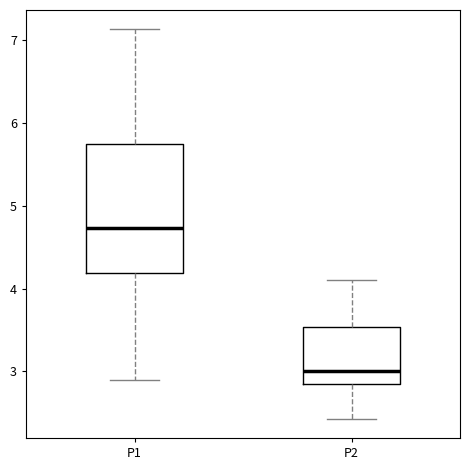

Where is the lower edge of the box for P2 on the y-axis? The values are not printed on the chart, so give them approximately, as read against the axis.

2.9